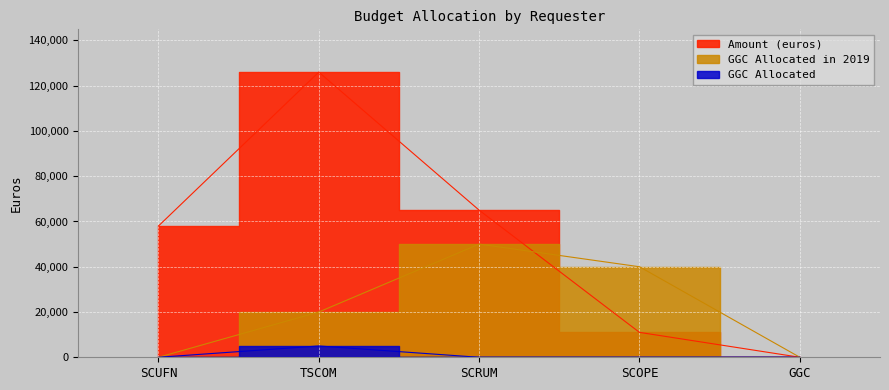

What is the difference between the maximum and minimum values in the Amount (euros) series?

126000